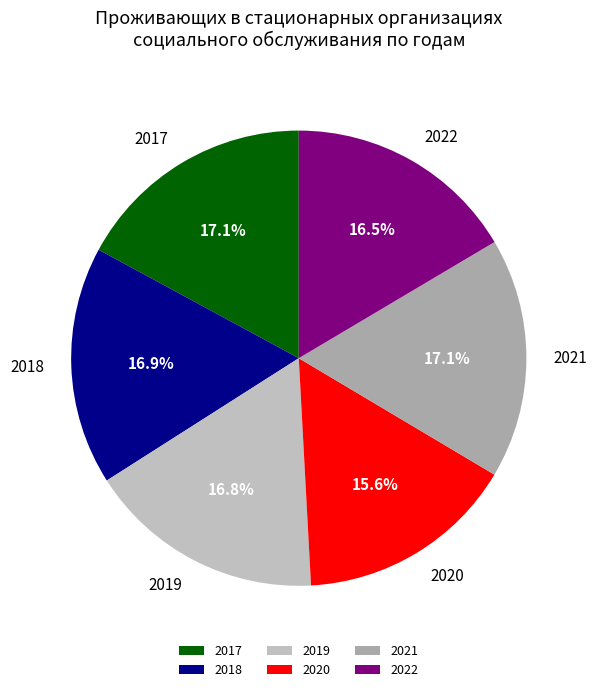

Between 2020 and 2017, which is larger?

2017